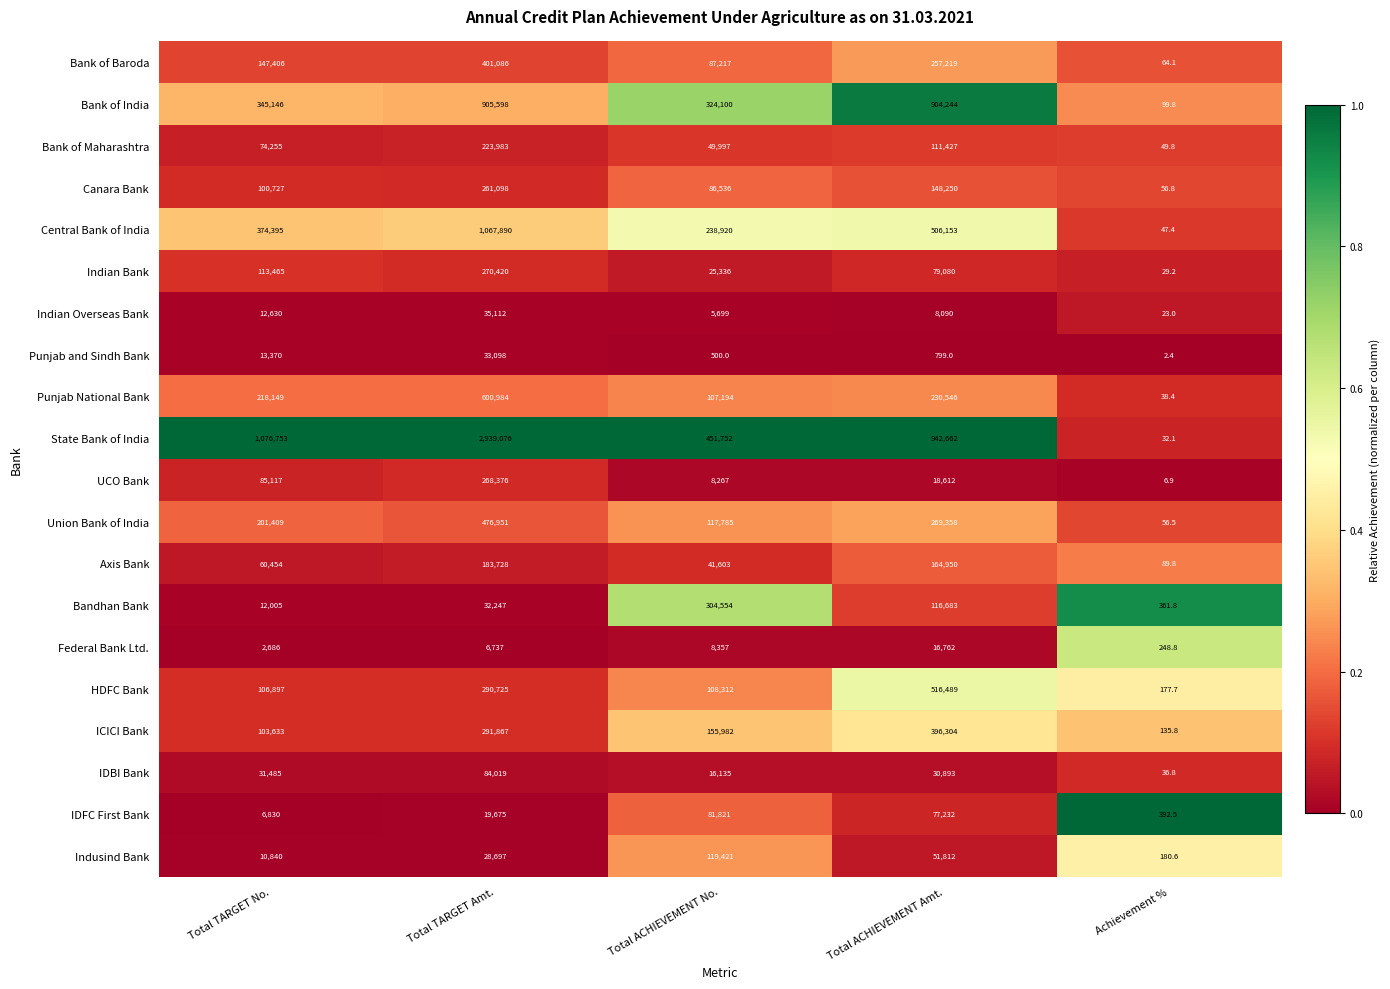

Is the value of Federal Bank Ltd. at Total TARGET Amt. greater than the value of ICICI Bank at Achievement %?

Yes